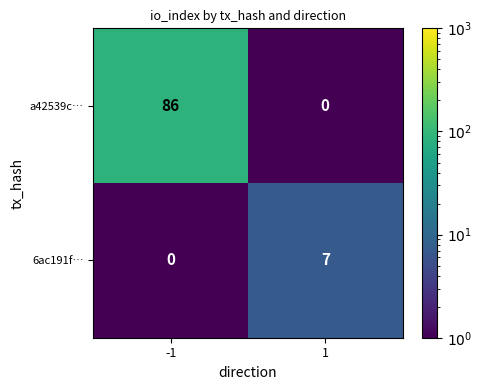

Rank the series by their average value, from lowest to highest.

6ac191f…, a42539c…